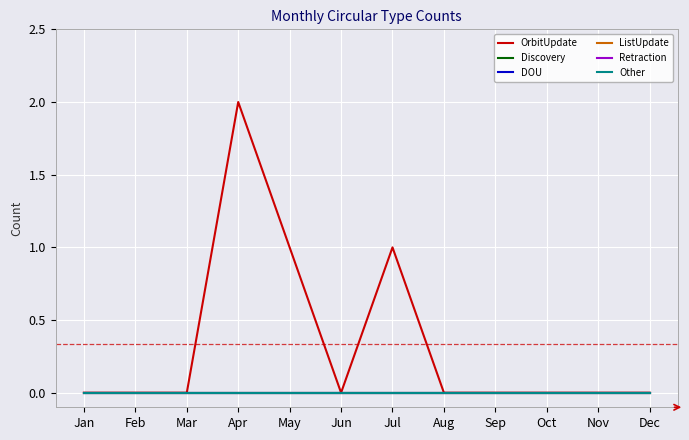

Reading left to right, what are all the values shown in this chart?

OrbitUpdate: 0	0	0	2	1	0	1	0	0	0	0	0
Discovery: 0	0	0	0	0	0	0	0	0	0	0	0
DOU: 0	0	0	0	0	0	0	0	0	0	0	0
ListUpdate: 0	0	0	0	0	0	0	0	0	0	0	0
Retraction: 0	0	0	0	0	0	0	0	0	0	0	0
Other: 0	0	0	0	0	0	0	0	0	0	0	0